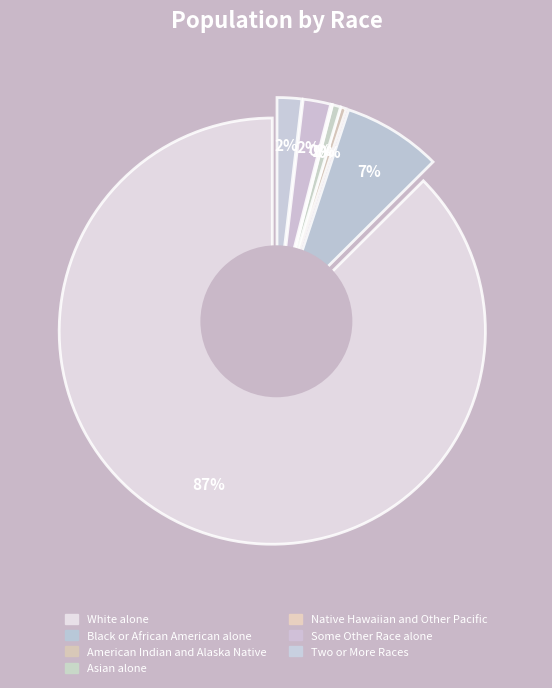

What percentage is NOT represented by White alone?

12.5%